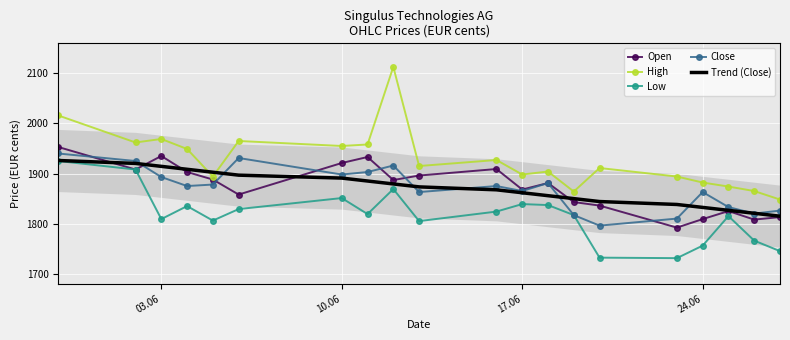

What is the maximum value for Open?

1953.0